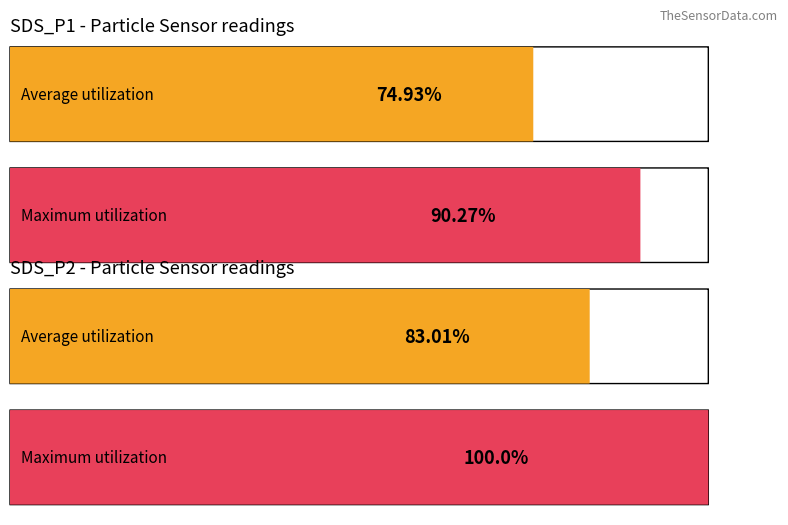

Rank the series by their maximum value, from lowest to highest.

Average utilization, Maximum utilization